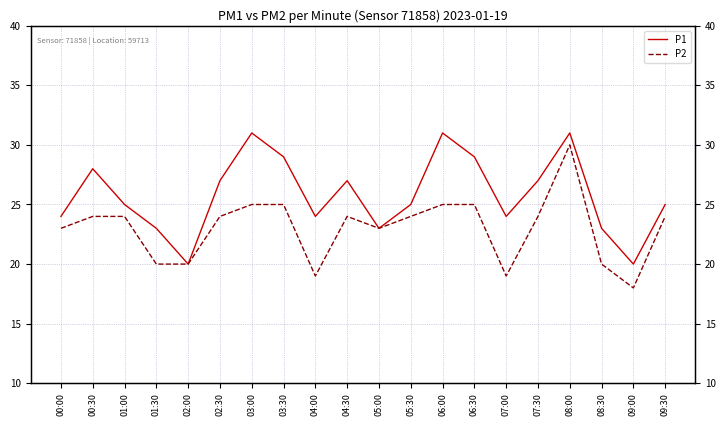

What is the label of the 18th point from the left?

08:30